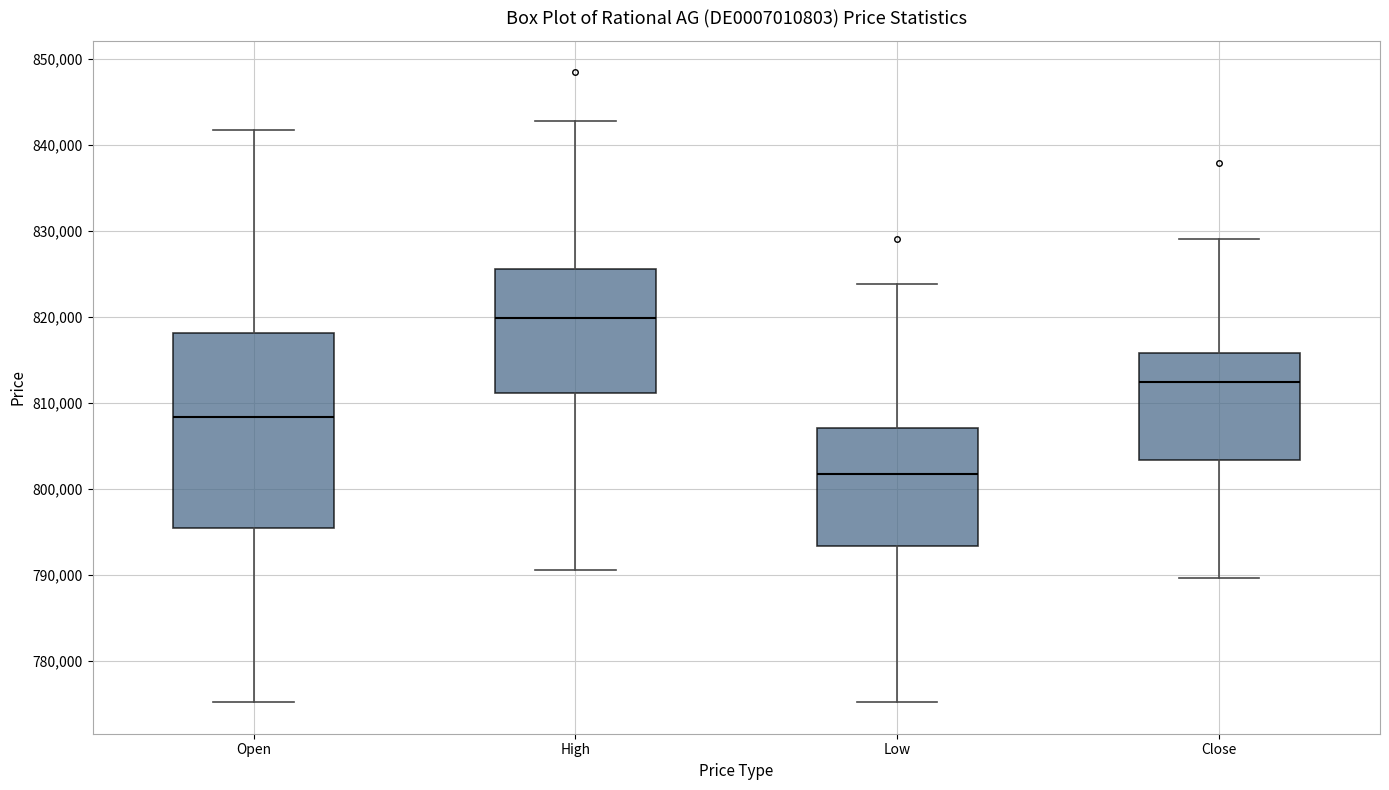

Which box's median line is the lowest?

Low